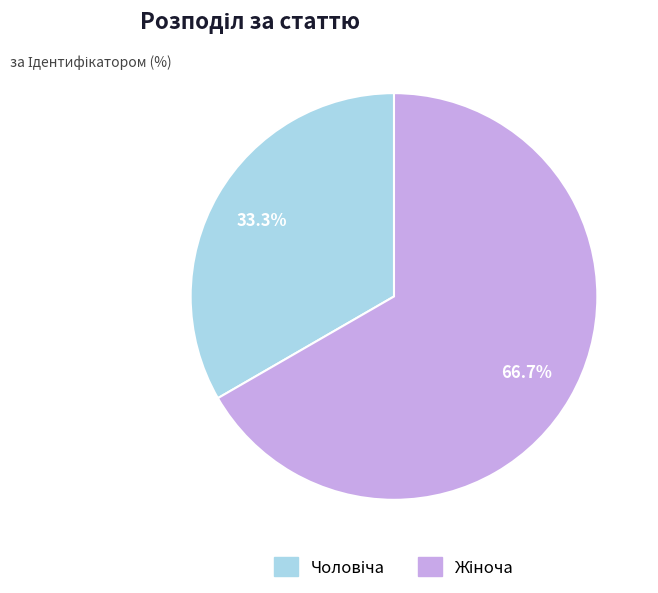

Does any single category account for the majority?

Yes